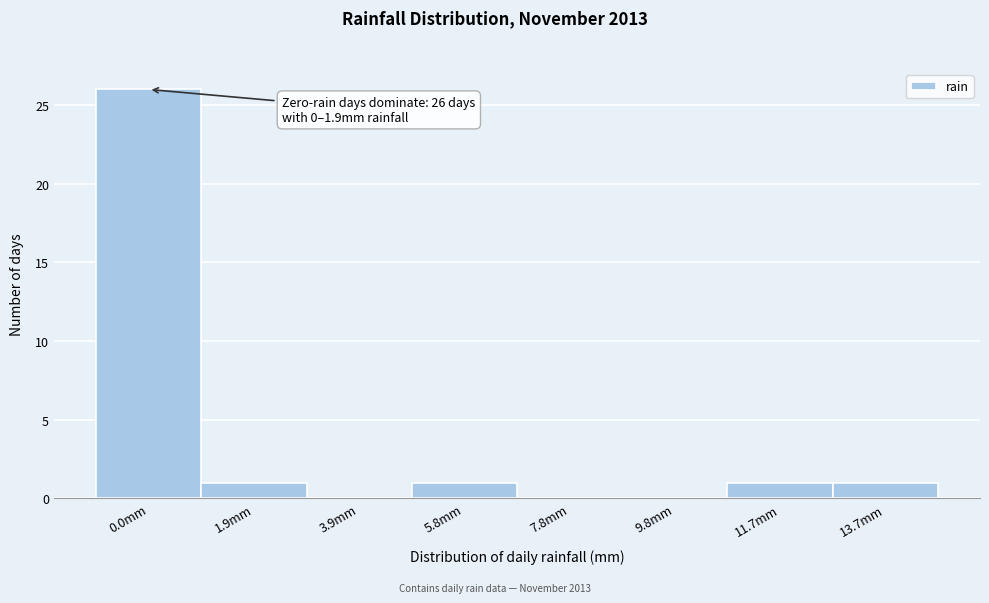

Reading right to left, list all the values displayed in this chart.

13.7mm=1	11.7mm=1	9.8mm=0	7.8mm=0	5.8mm=1	3.9mm=0	1.9mm=1	0.0mm=26